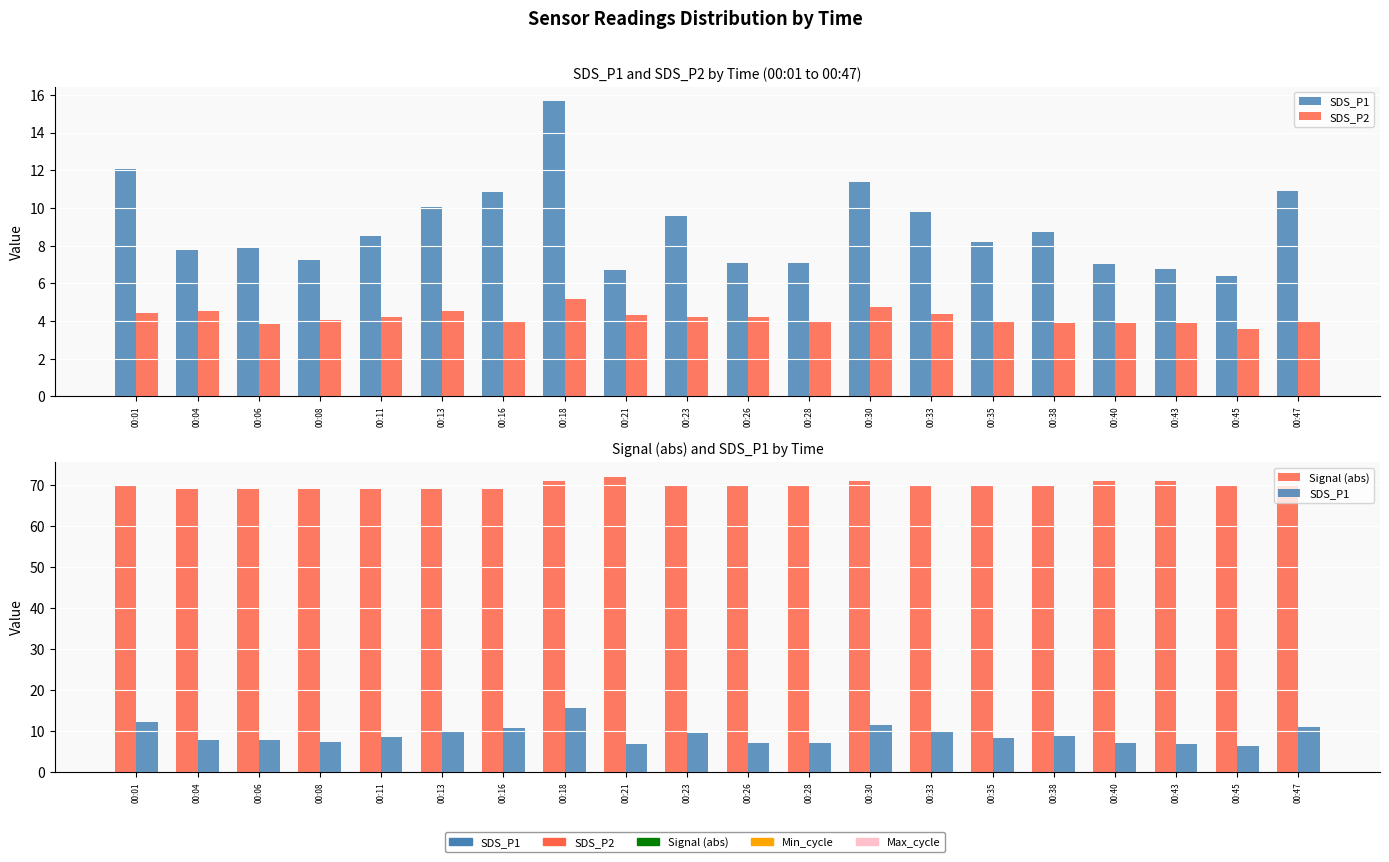

What is the sum of the SDS_P2 values at 00:33 and 00:28?

8.4